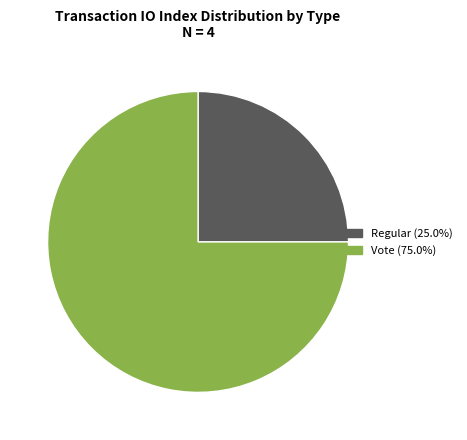

Which slice is the smallest?

Regular